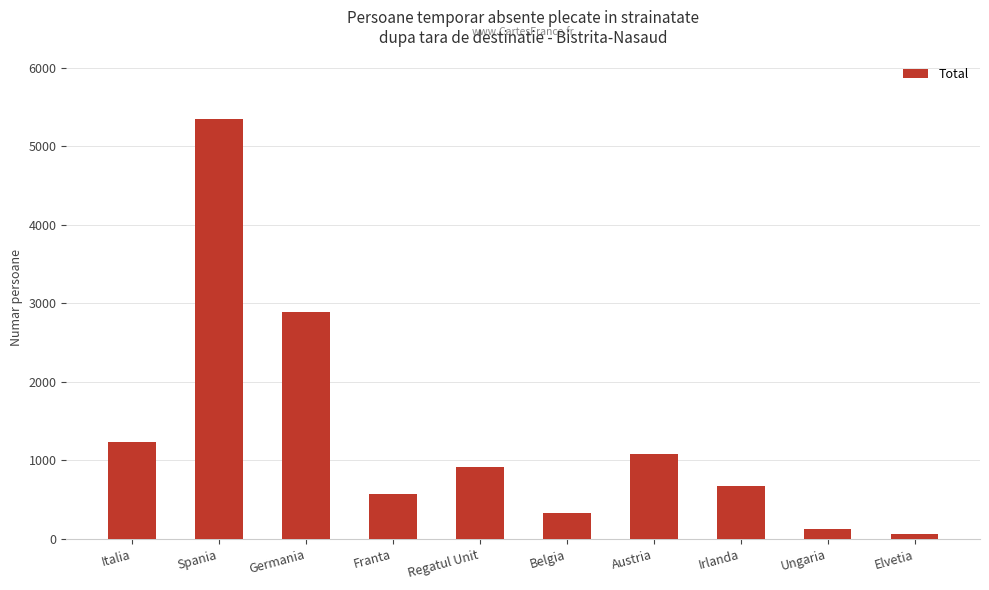

Reading left to right, what are all the values shown in this chart?

Italia=1238	Spania=5341	Germania=2893	Franta=579	Regatul Unit=914	Belgia=333	Austria=1083	Irlanda=673	Ungaria=127	Elvetia=60